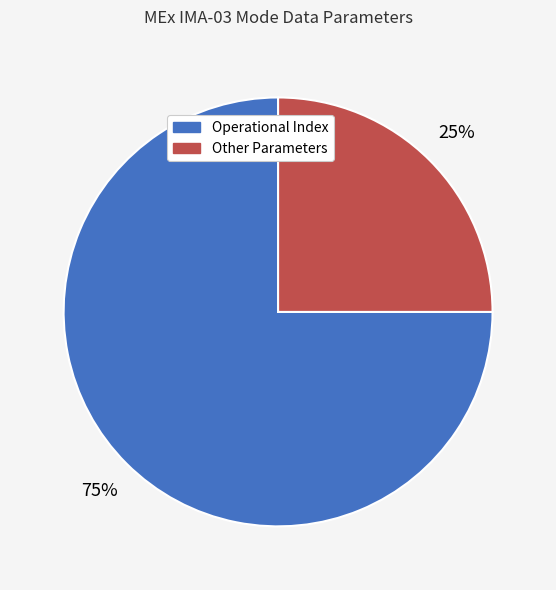

To the nearest percent, what is the difference between the largest and smallest slice percentages?

50%